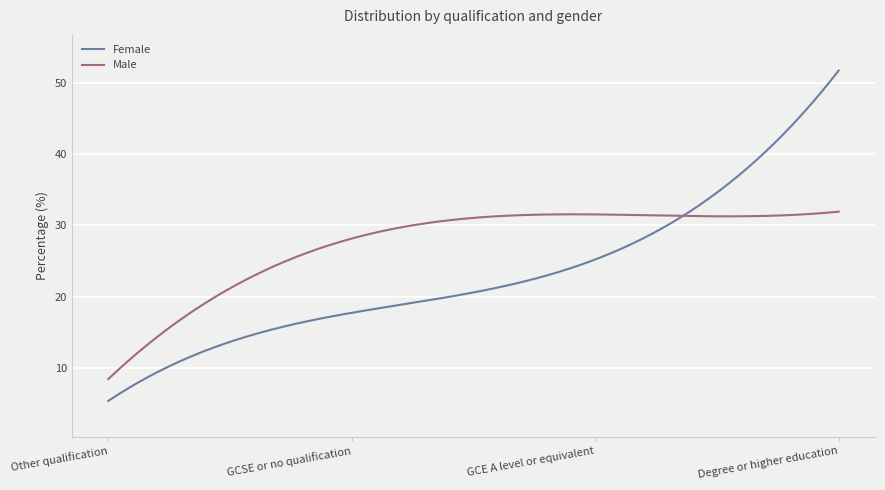

Rank the series by their maximum value, from lowest to highest.

Male, Female